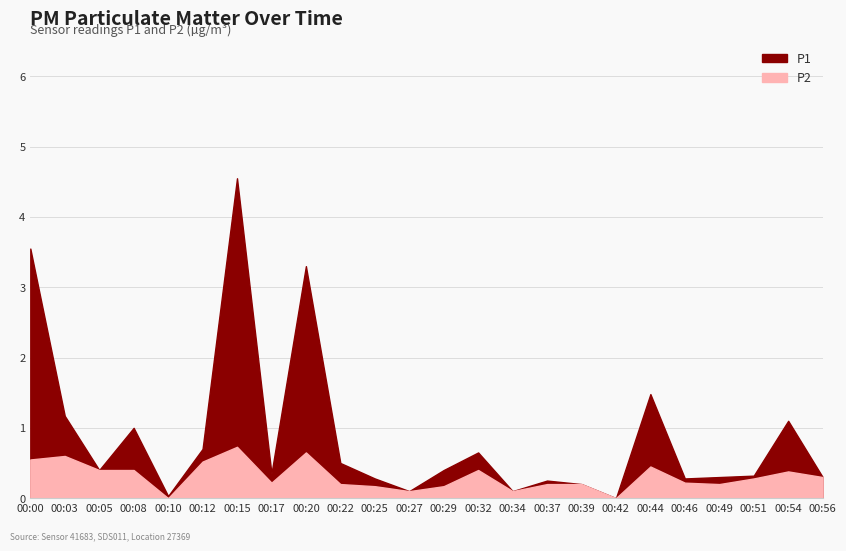

Which series has the largest total across all categories?

P1